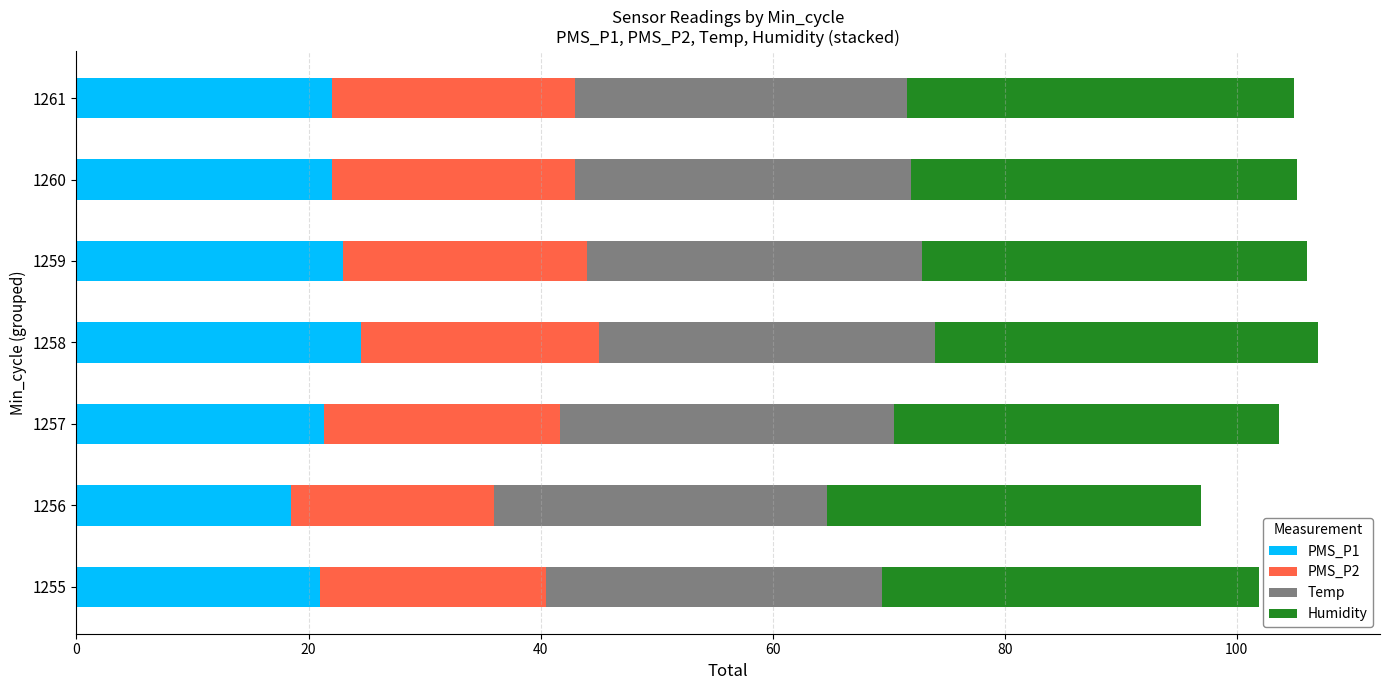

What is the average value of the PMS_P1 series?

21.8